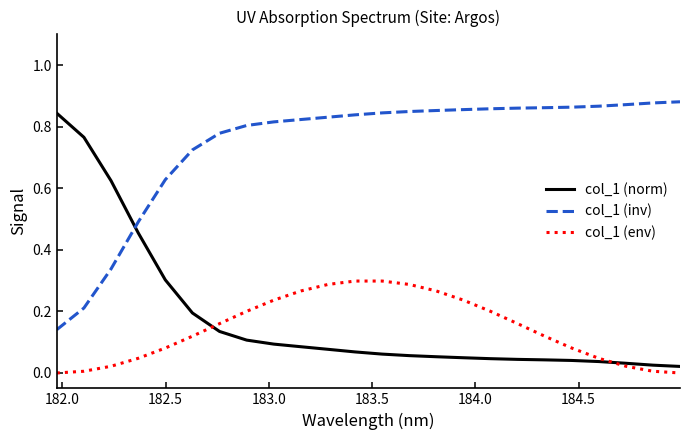

True or false: col_1 (env) and col_1 (inv) intersect in this chart.

False